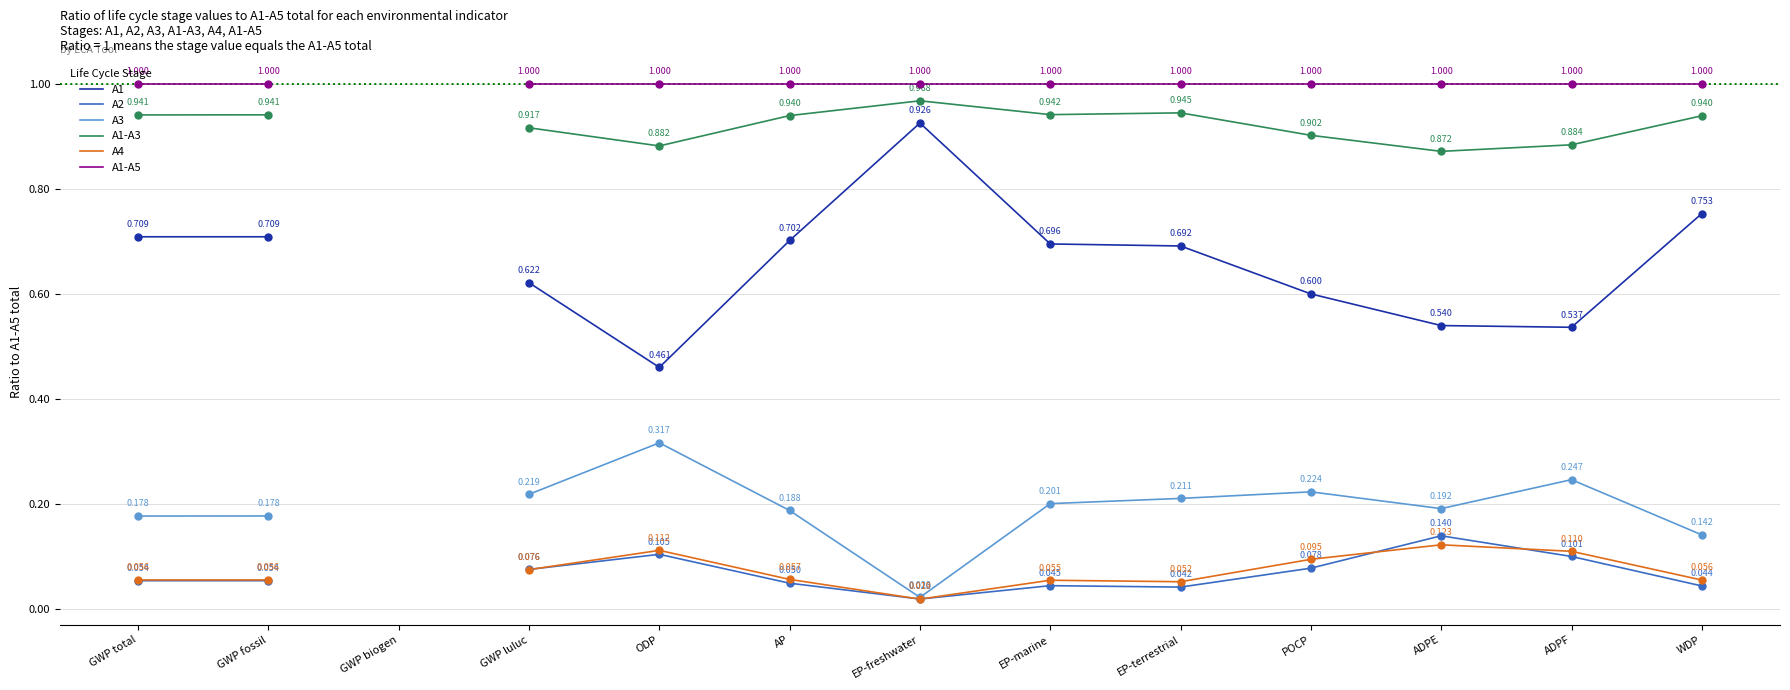

What are all the series names shown in the legend?

A1, A2, A3, A1-A3, A4, A1-A5